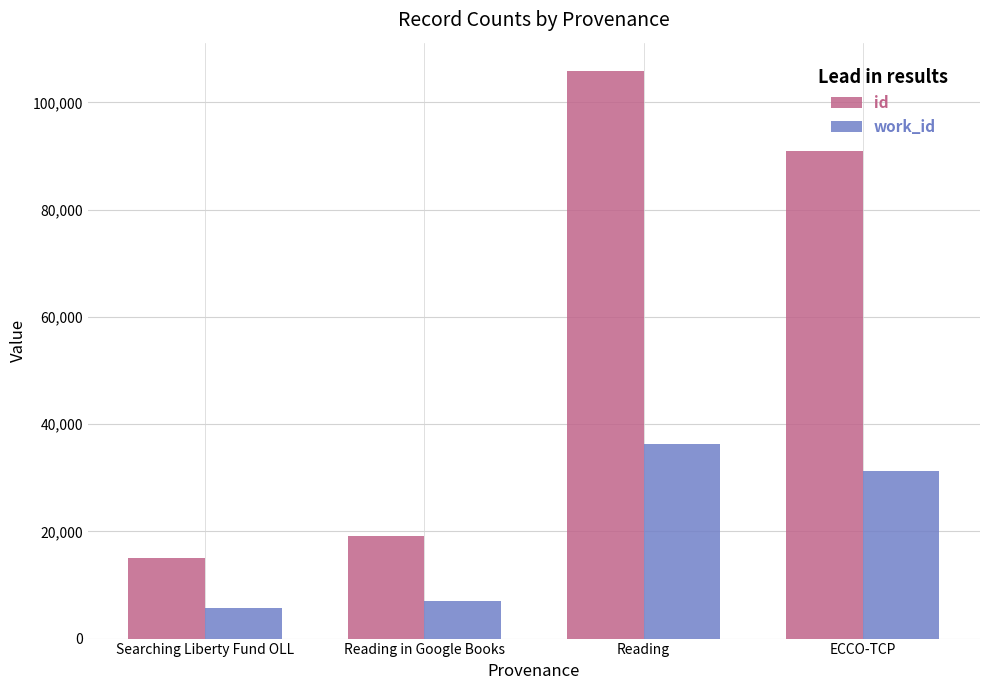

At which category is the sum across all series the highest?

Reading